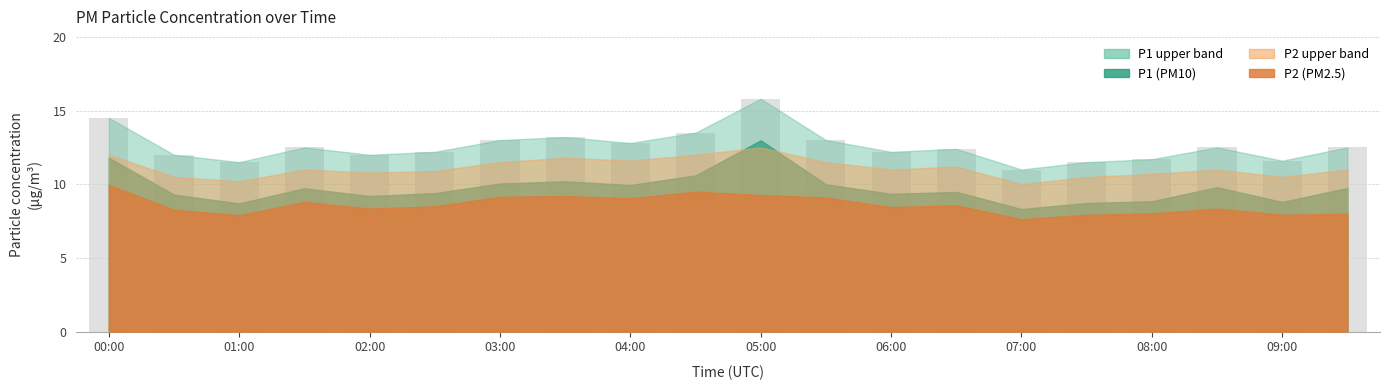

What is the value of the 1st bar from the left?

14.5